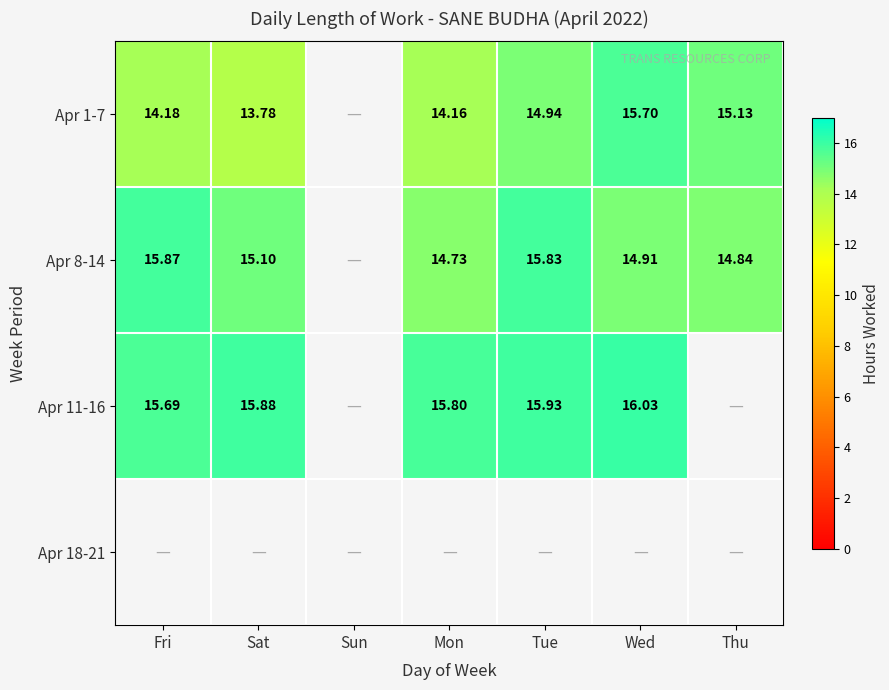

Is the value of Apr 11-16 at Mon greater than the value of Apr 1-7 at Tue?

Yes